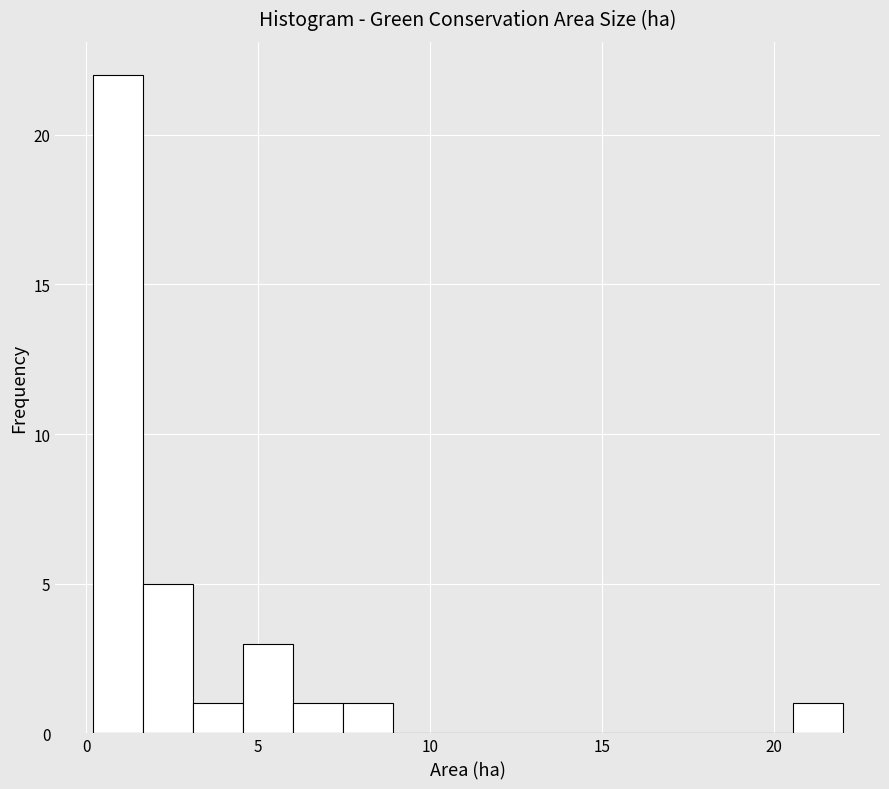

Around what value on the x-axis is the tallest bar? Give the approximate position of its centre, as read against the axis.

1.0